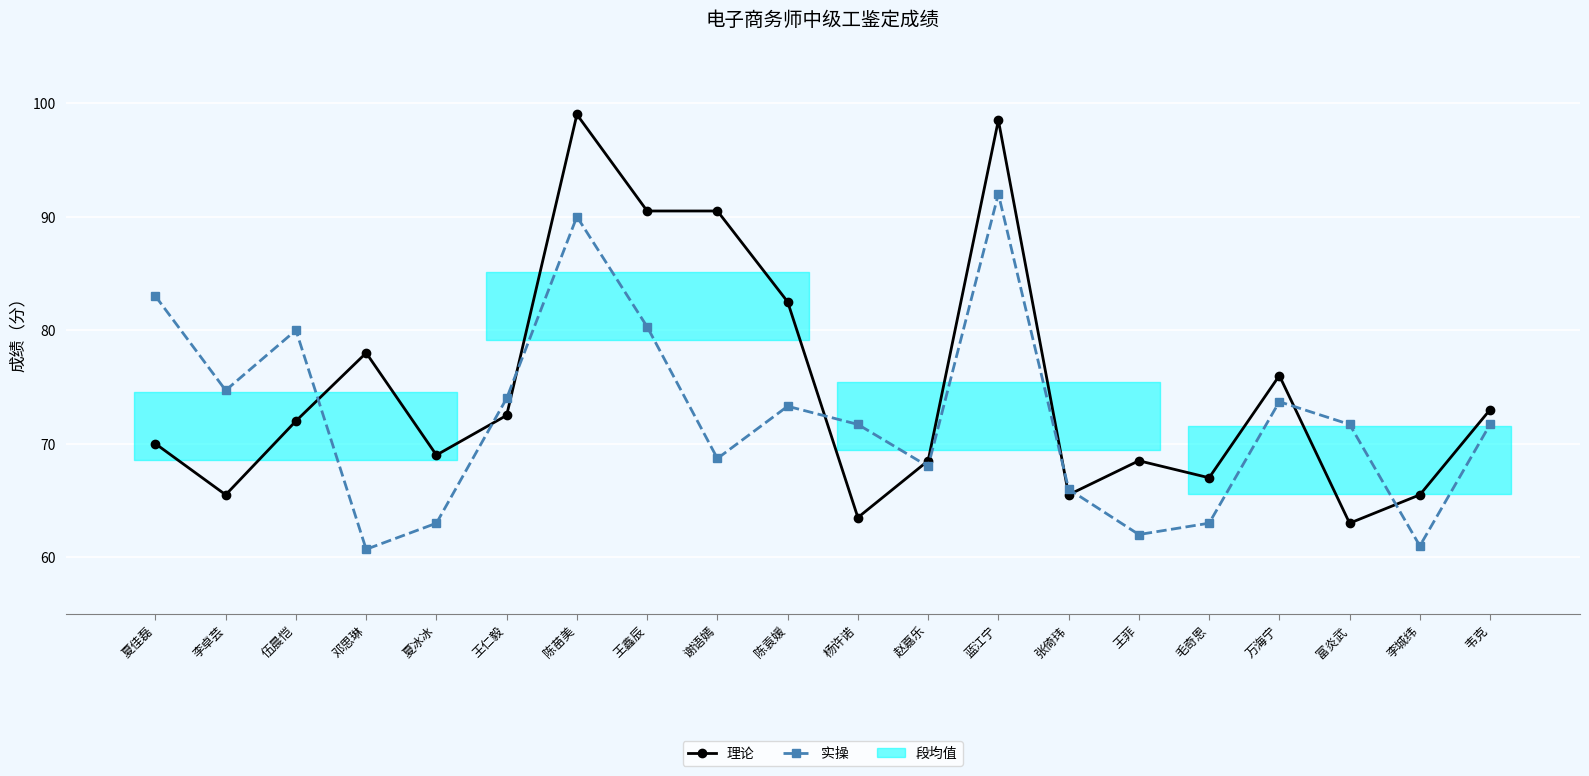

What is the value of the 理论 point at the 15th from the left?

68.5